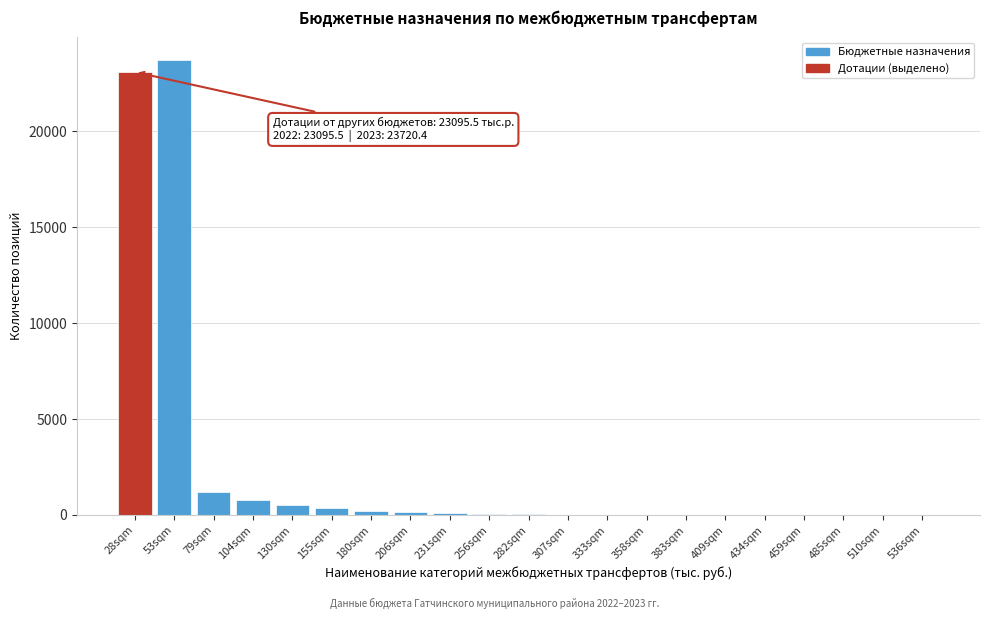

Which category has the highest value across all series?

53sqm